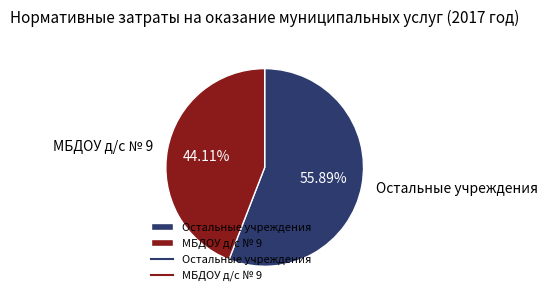

What is the smallest slice in the pie chart?

МБДОУ д/с № 9